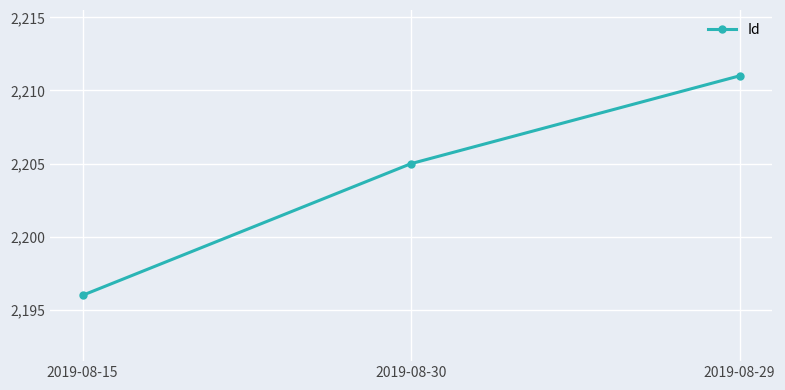

What is the sum of the values at 2019-08-29 and 2019-08-30?

4416